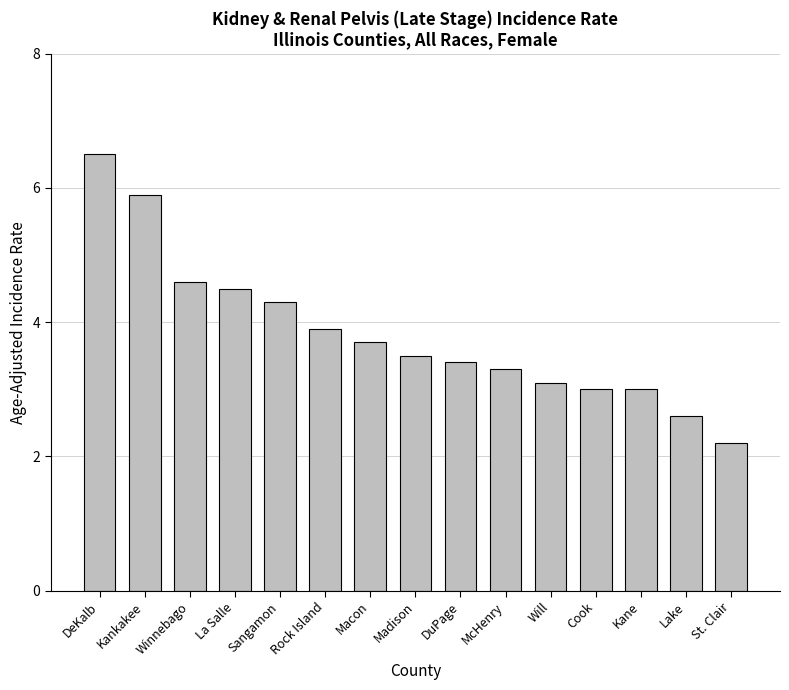

What is the change in value from Winnebago to Madison?

-1.1